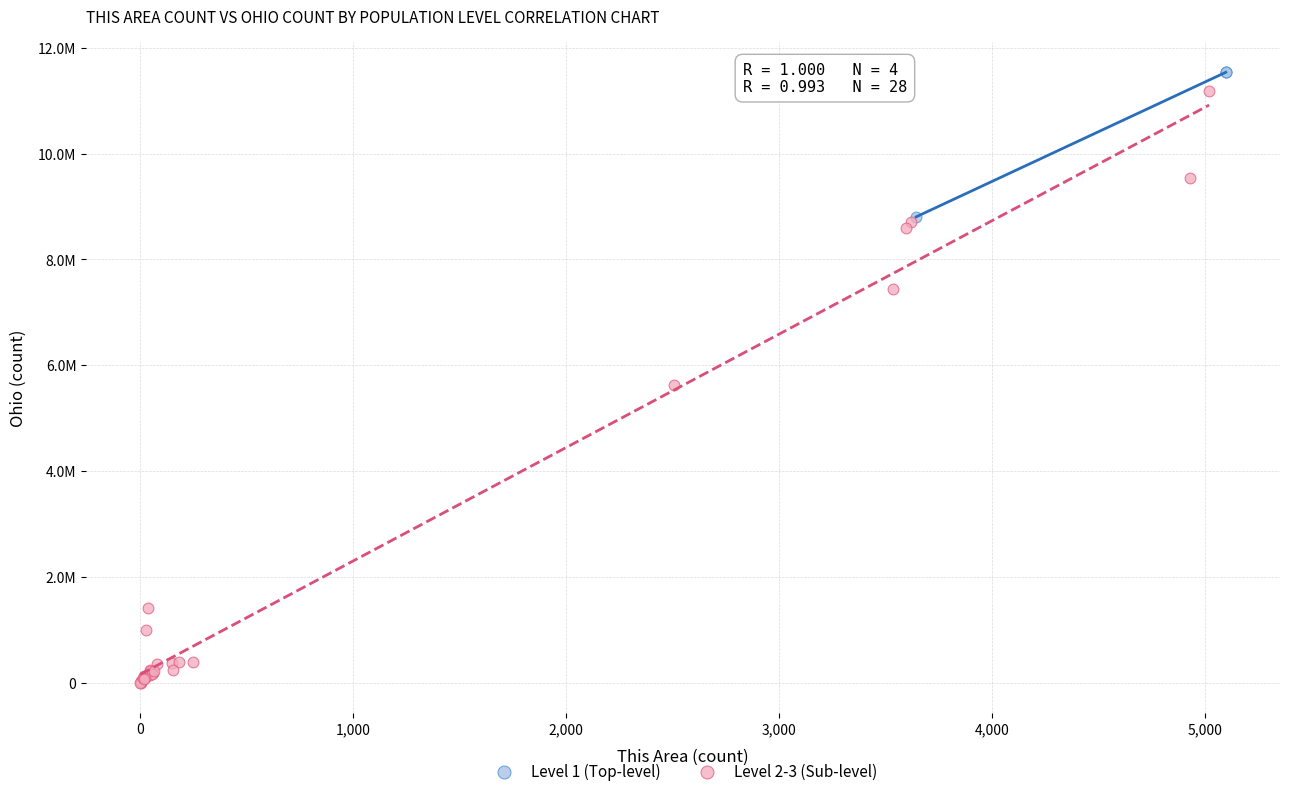

What are all the series names shown in the legend?

Level 1 (Top-level), Level 2-3 (Sub-level)